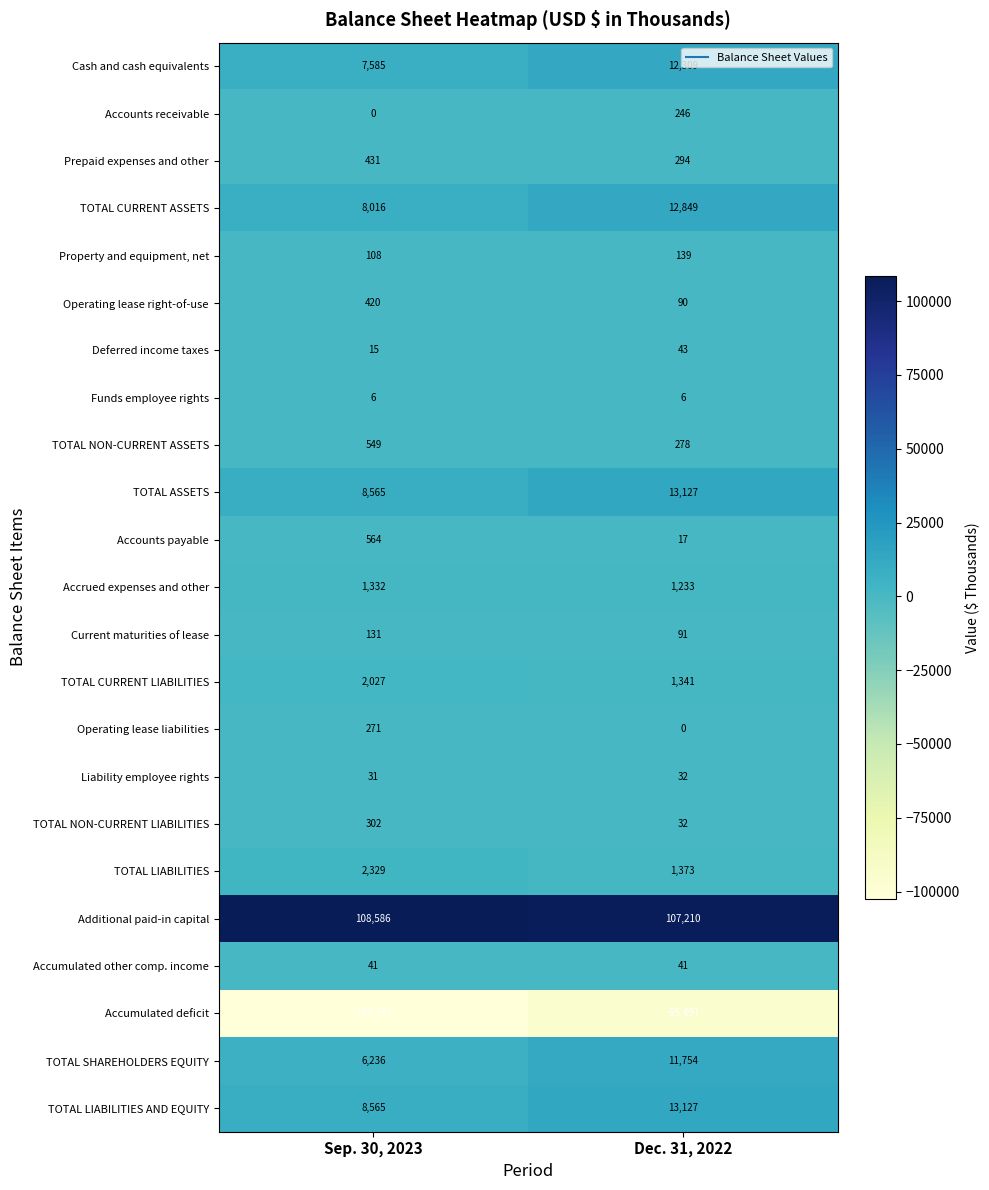

At which category does the chart reach its peak across all series?

Sep. 30, 2023